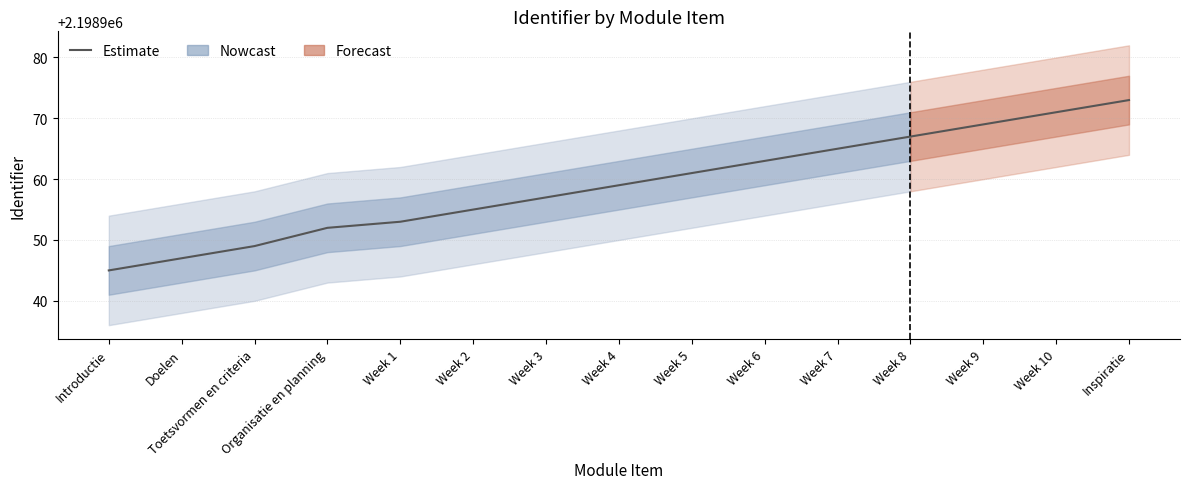

List the labels in order of value, smallest first.

Introductie, Doelen, Toetsvormen en criteria, Organisatie en planning, Week 1, Week 2, Week 3, Week 4, Week 5, Week 6, Week 7, Week 8, Week 9, Week 10, Inspiratie